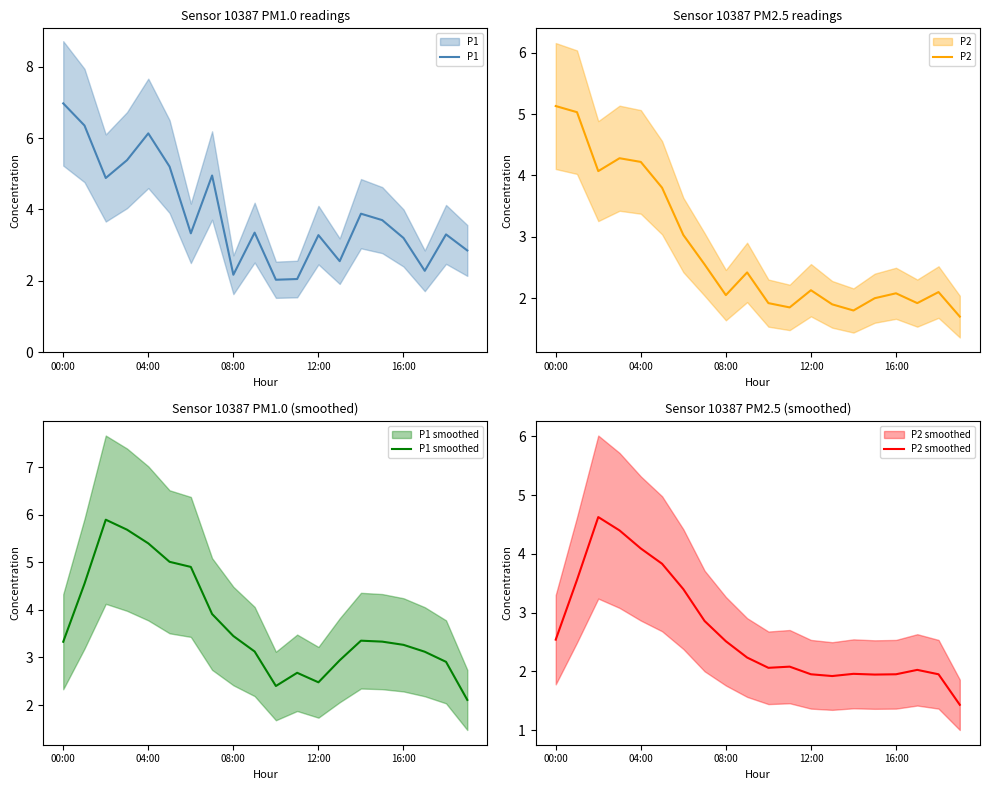

What are all the series names shown in the legend?

P1, P2, P1 smoothed, P2 smoothed